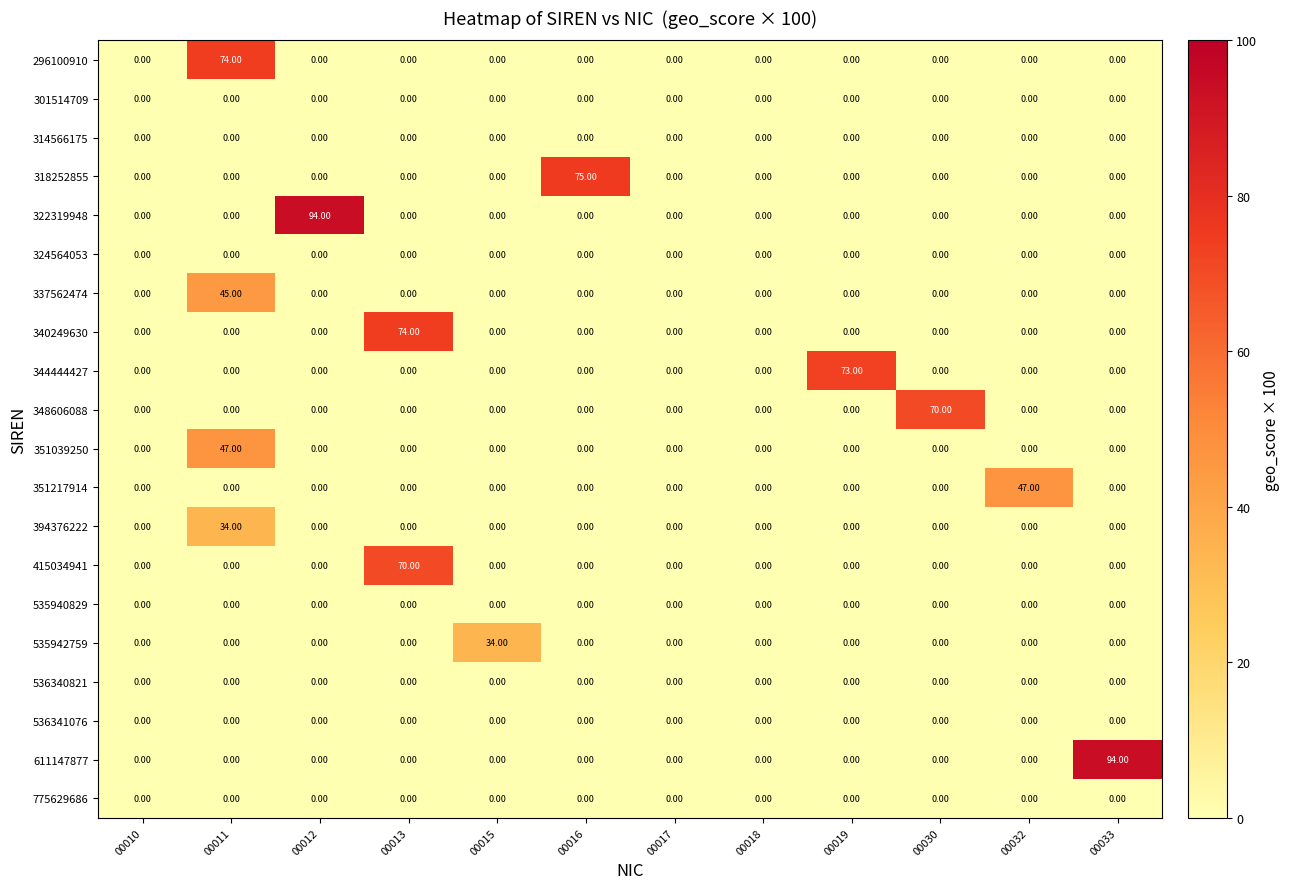

Which series changed the most between 00018 and 00033?

611147877